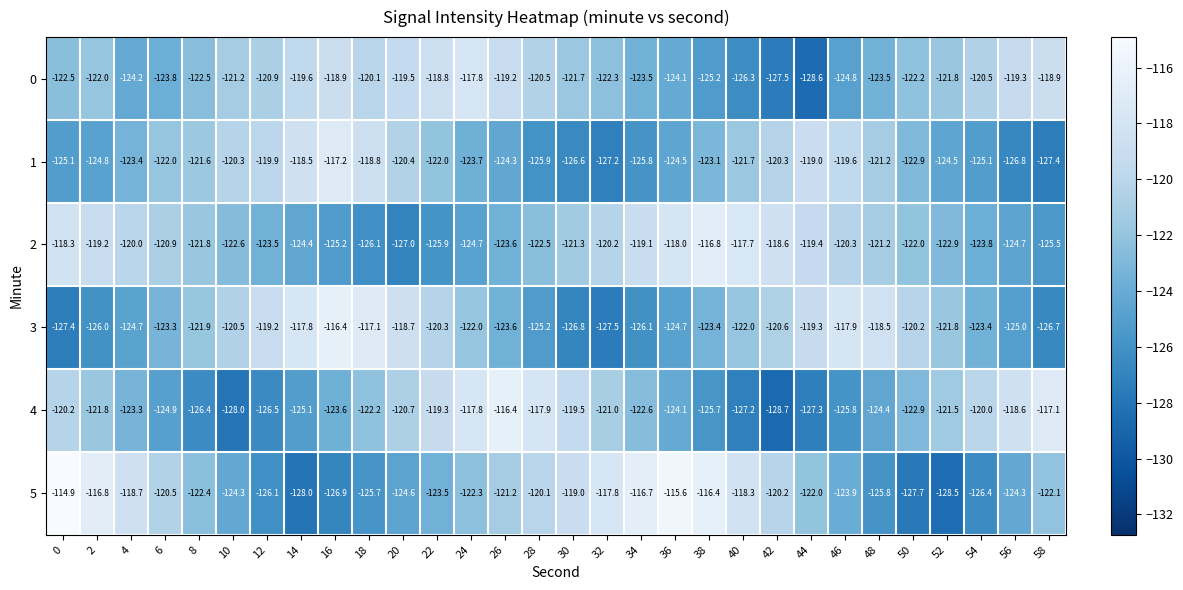

What is the difference between the second highest and minimum values in the 3 series?

10.4